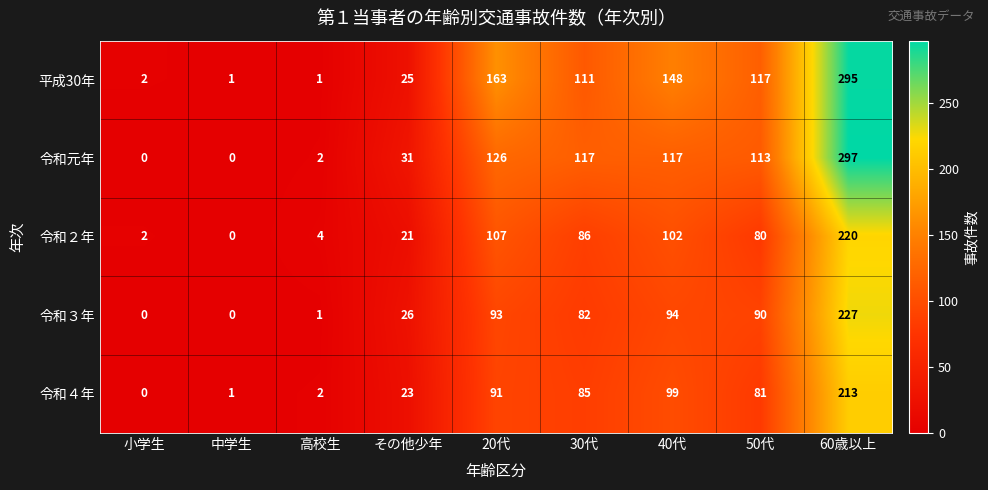

Count the number of categories in the chart.

9